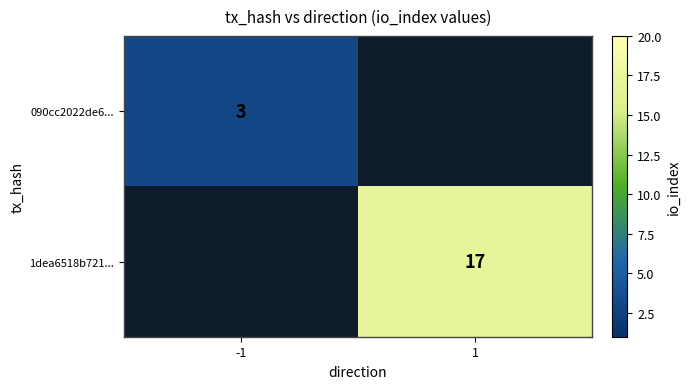

The value of 090cc2022de6... at -1 is 3. True or false?

True